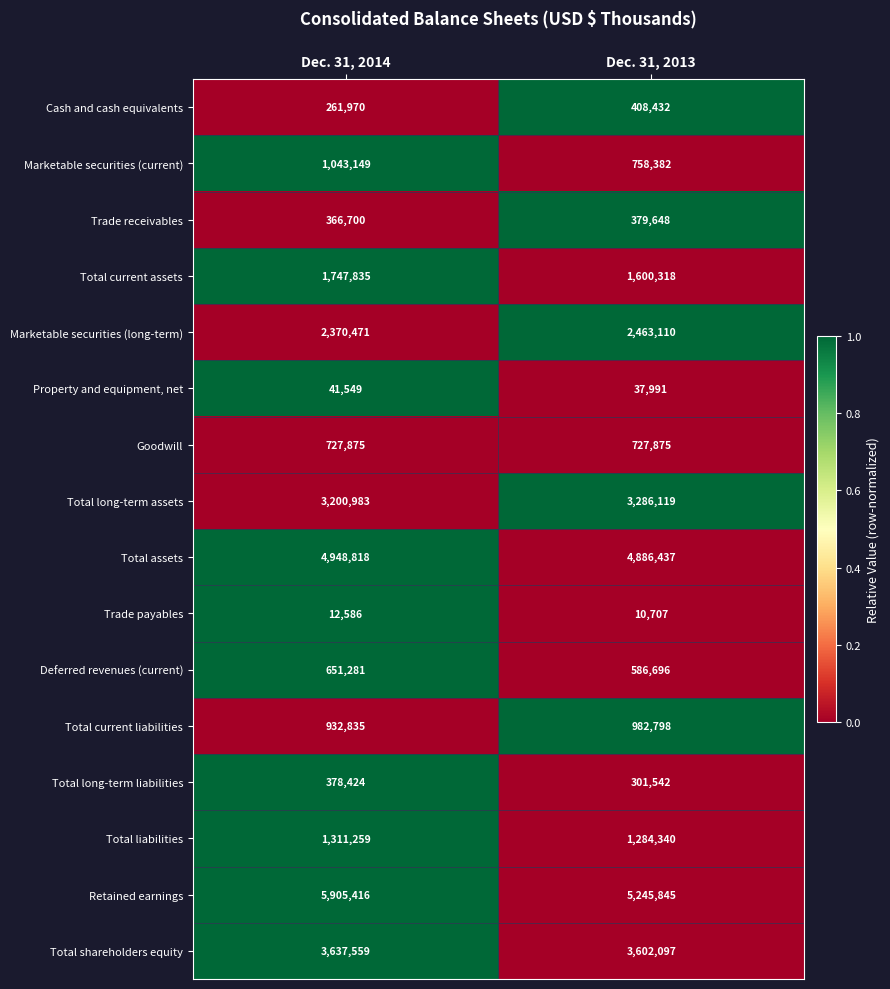

At which category is the sum across all series the highest?

Dec. 31, 2014